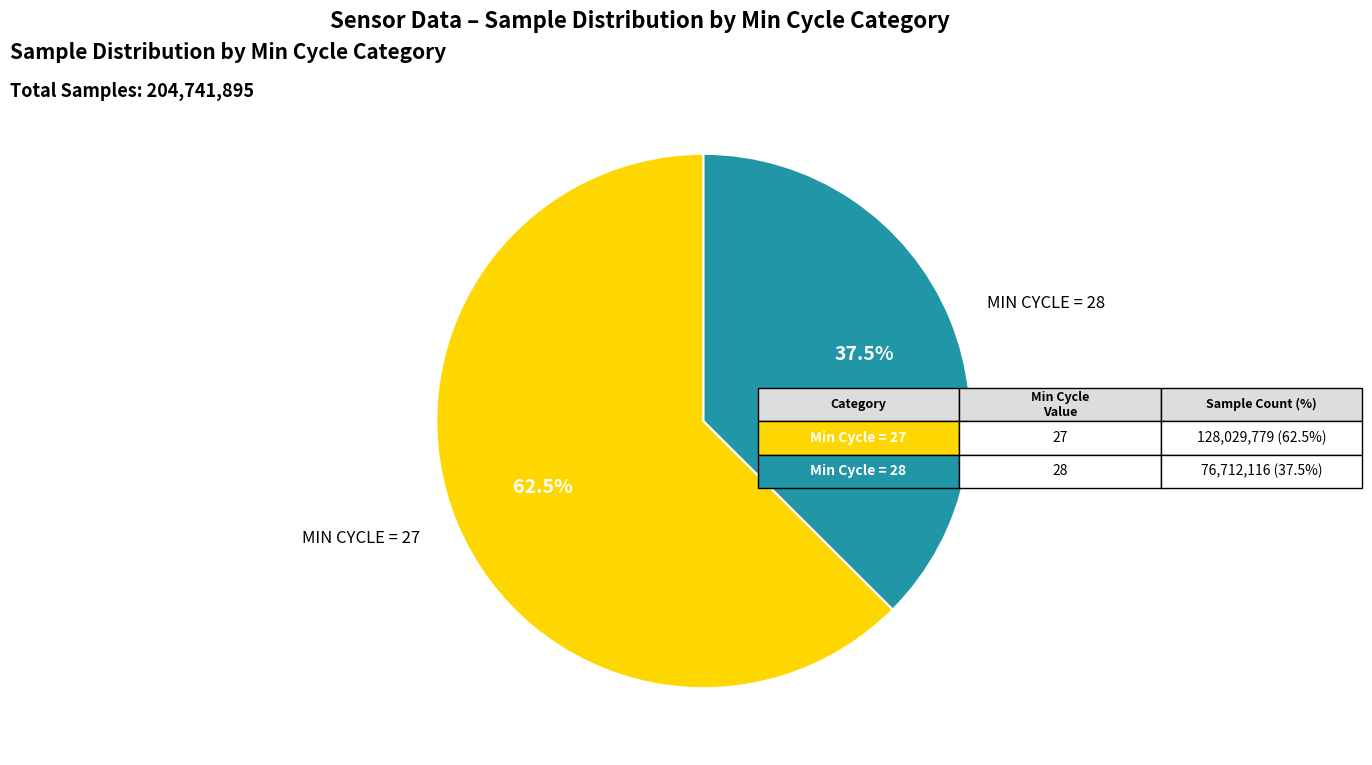

Does any single category account for the majority?

Yes